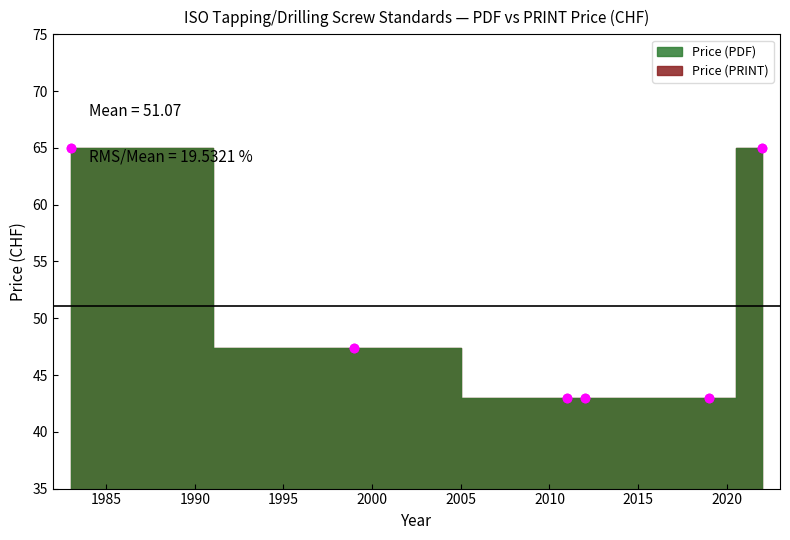

What are all the series names shown in the legend?

Price (PDF), Price (PRINT)